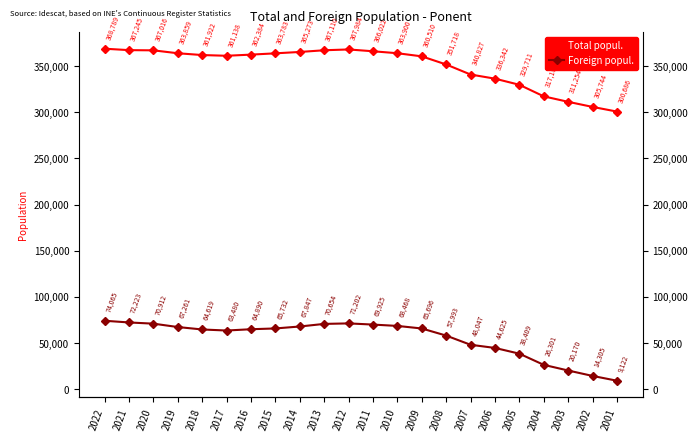

At which category is the sum across all series the highest?

2022